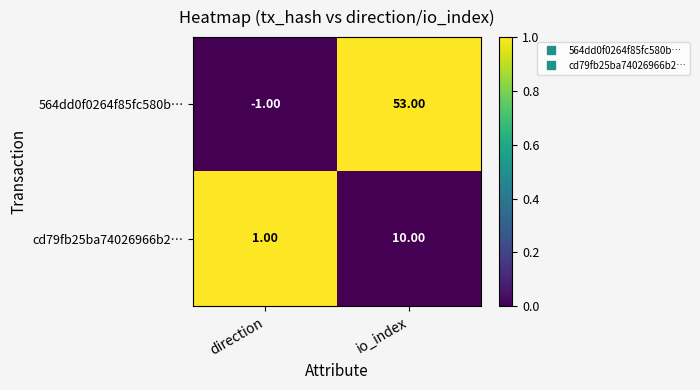

What is the difference between the highest and lowest values at direction?

2